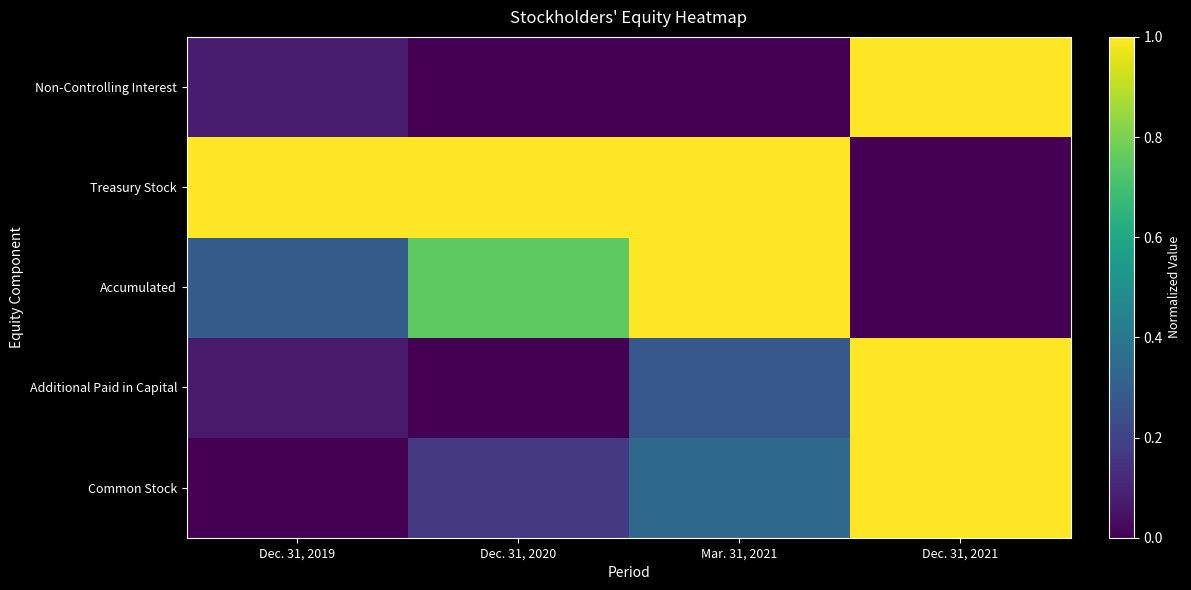

Reading left to right, transcribe all the data shown in this chart.

Common Stock: Dec. 31, 2019=0.0	Dec. 31, 2020=0.2	Mar. 31, 2021=0.3	Dec. 31, 2021=1.0
Additional Paid in Capital: Dec. 31, 2019=0.1	Dec. 31, 2020=0.0	Mar. 31, 2021=0.3	Dec. 31, 2021=1.0
Accumulated: Dec. 31, 2019=0.3	Dec. 31, 2020=0.8	Mar. 31, 2021=1.0	Dec. 31, 2021=0.0
Treasury Stock: Dec. 31, 2019=1.0	Dec. 31, 2020=1.0	Mar. 31, 2021=1.0	Dec. 31, 2021=0.0
Non-Controlling Interest: Dec. 31, 2019=0.1	Dec. 31, 2020=0.0	Mar. 31, 2021=0.0	Dec. 31, 2021=1.0